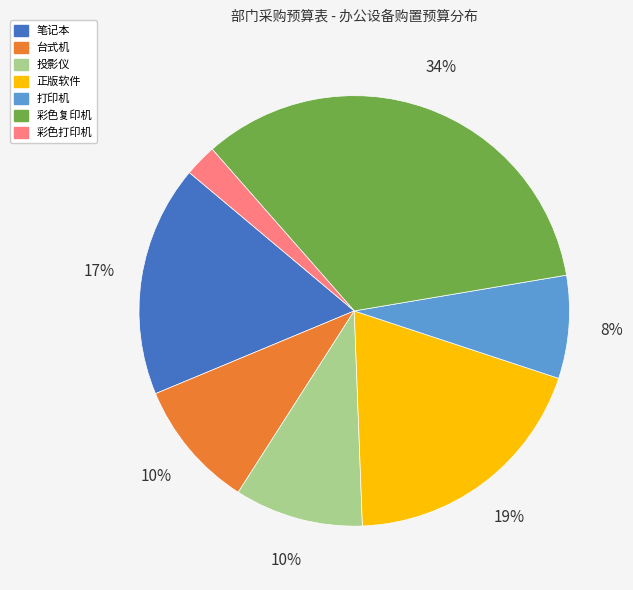

Is it true that 笔记本 is 30% of the pie?

False